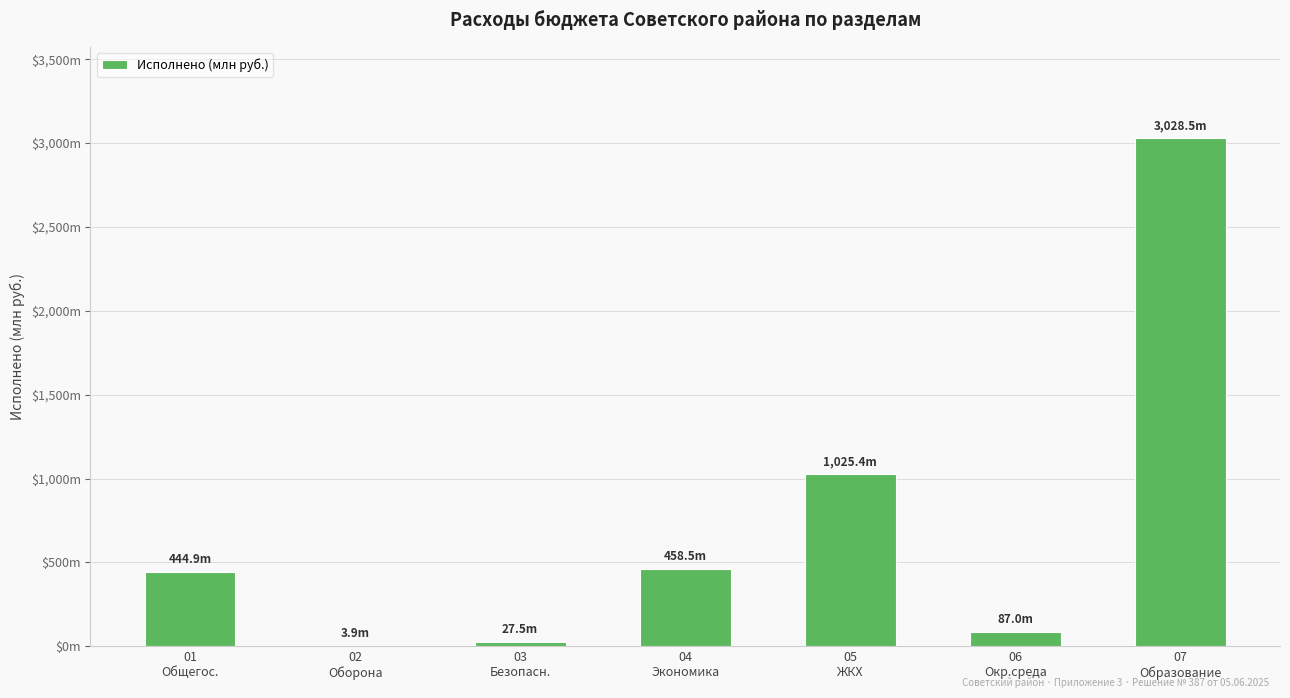

The value at 02
Оборона is 3.9. True or false?

True